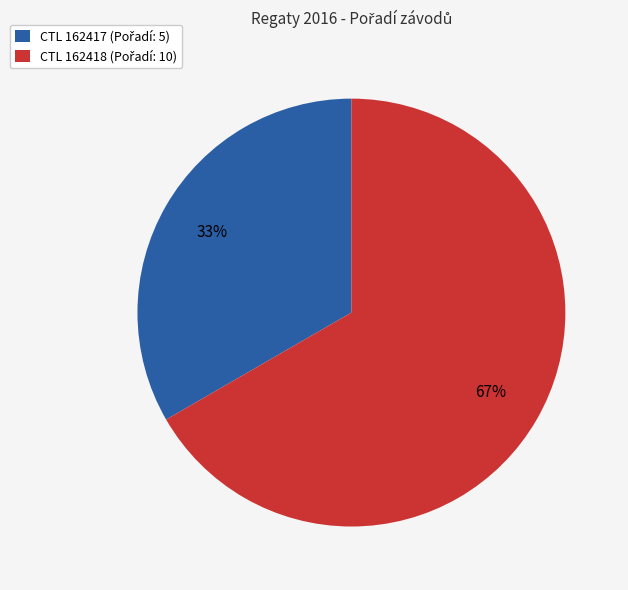

To the nearest percent, what is the average slice percentage?

50%